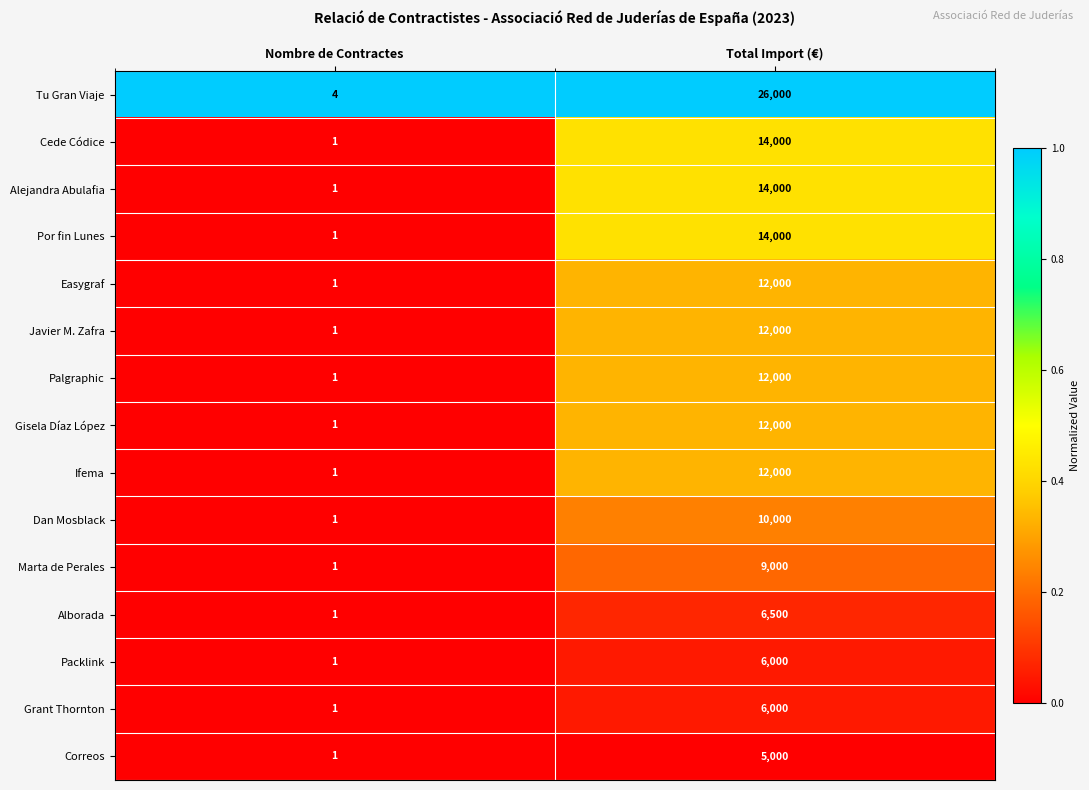

What is the difference between the Marta de Perales values at Total Import (€) and Nombre de Contractes?

8999